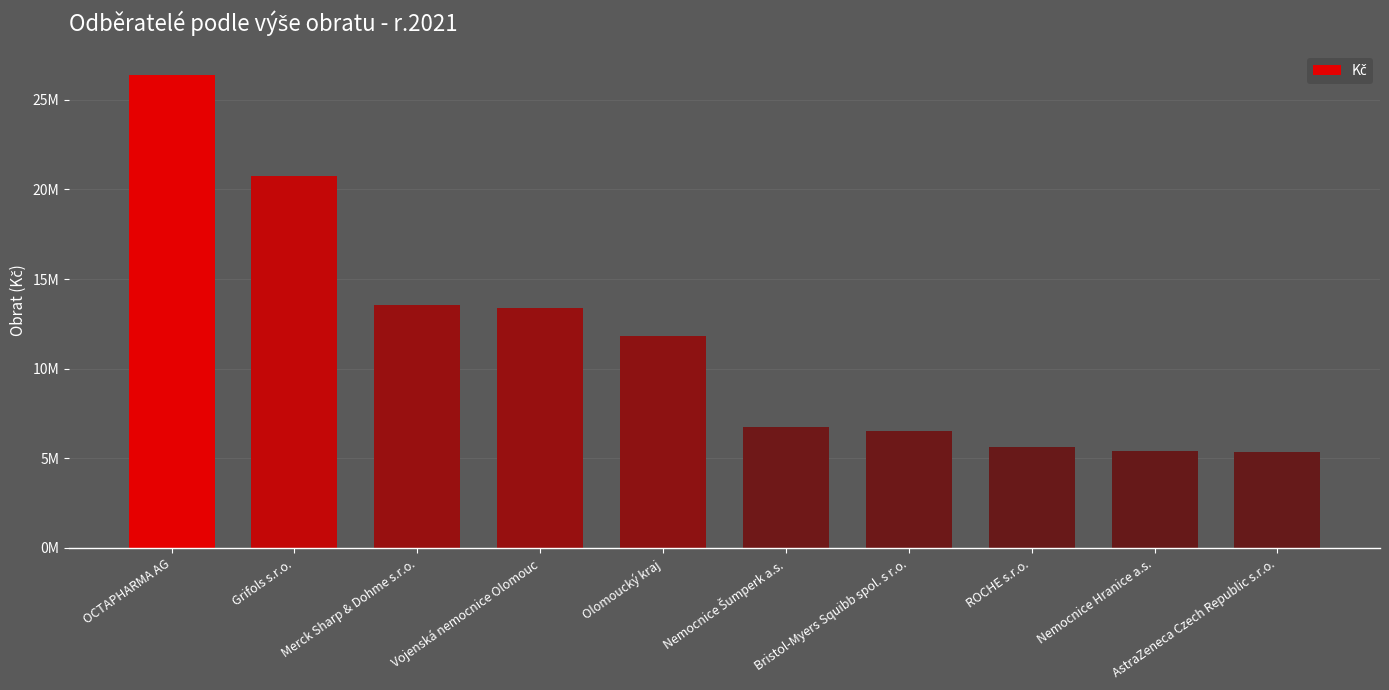

What is the sum of the values at Grifols s.r.o. and Nemocnice Hranice a.s.?

26132974.6